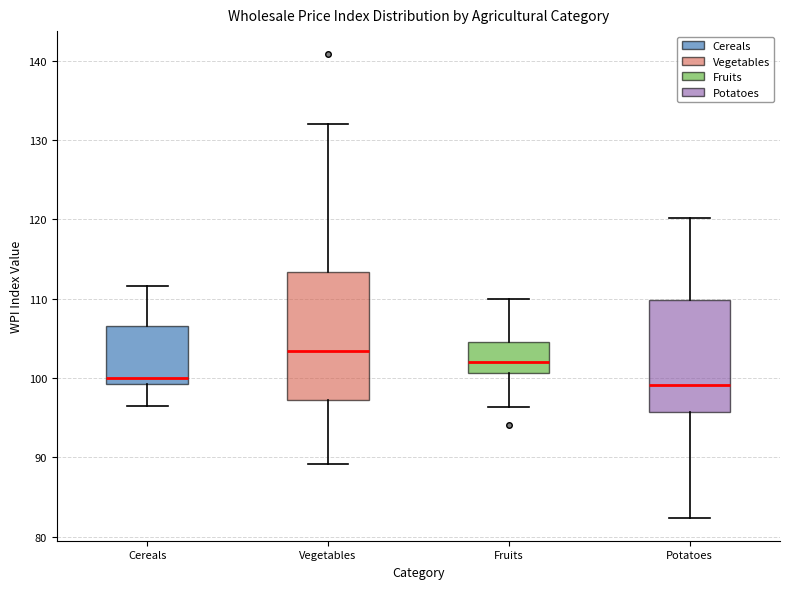

Where does the upper whisker of the box for Cereals end on the y-axis? The values are not printed on the chart, so give them approximately, as read against the axis.

112